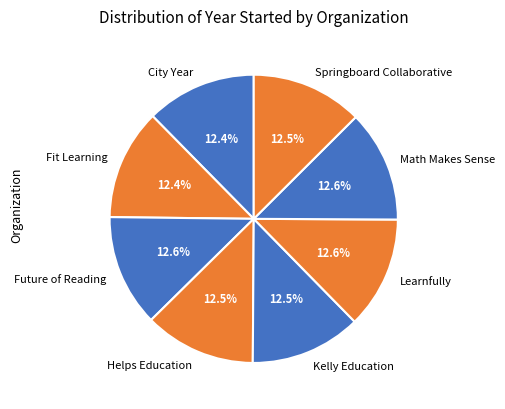

What portion of the pie excludes City Year?

87.6%